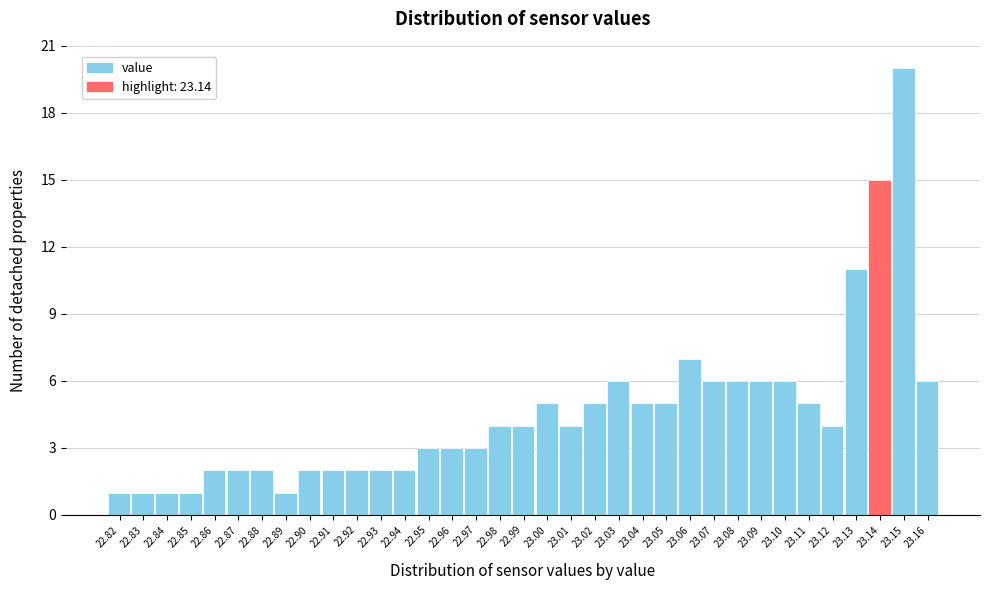

What is the height of the bar covering 23.025 to 23.035 on the x-axis? The values are not printed on the chart, so give them approximately, as read against the axis.

6